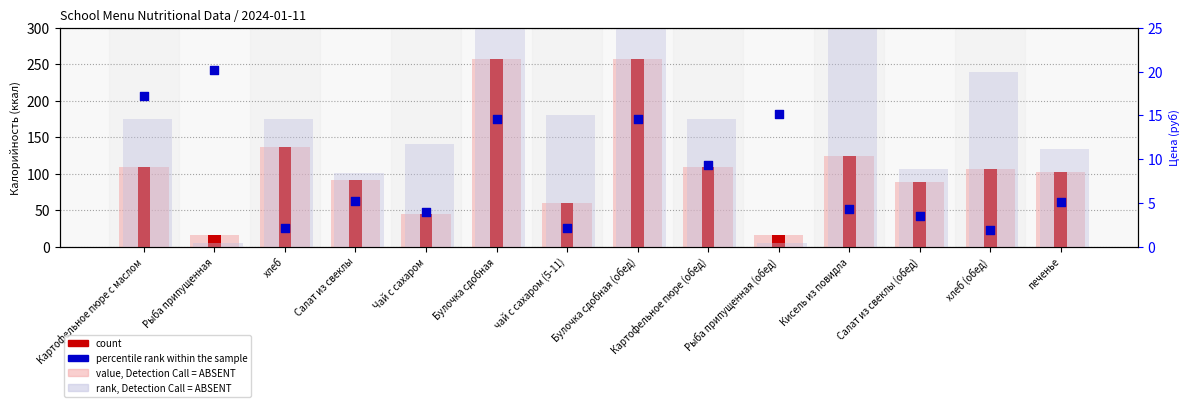

What are all the series names shown in the legend?

value, Detection Call = ABSENT, count, rank, Detection Call = ABSENT, percentile rank within the sample